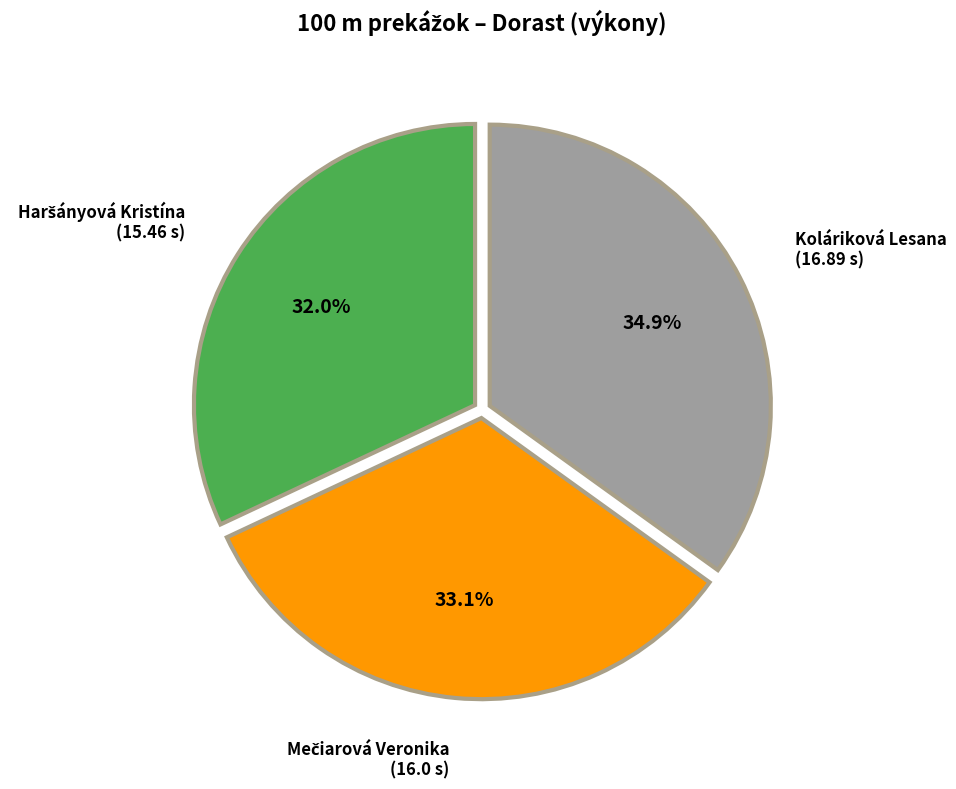

Which category has the biggest portion of the pie?

Koláriková Lesana